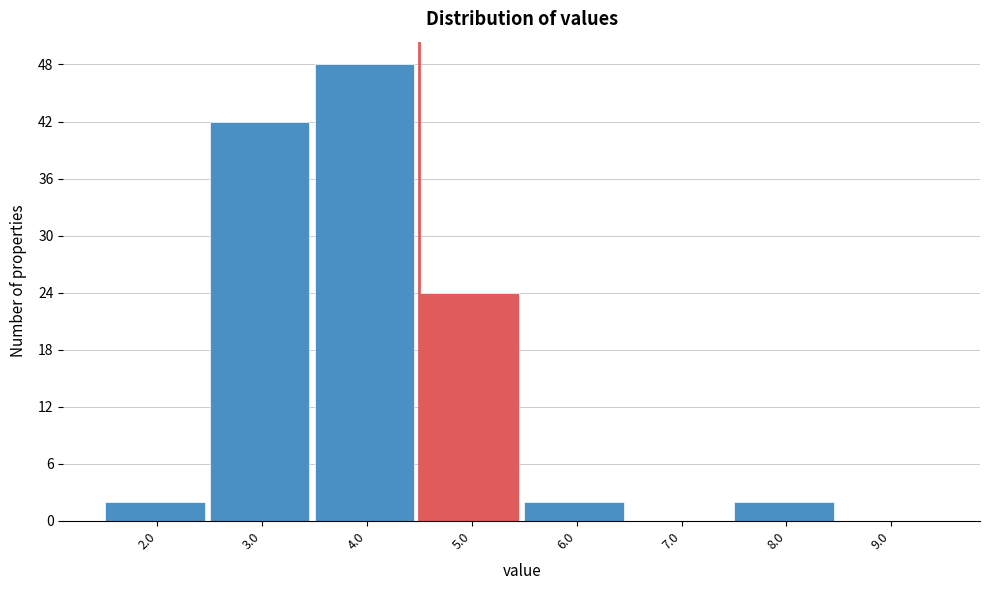

Reading left to right, list all the values displayed in this chart.

2.0=2	3.0=42	4.0=48	5.0=24	6.0=2	7.0=0	8.0=2	9.0=0